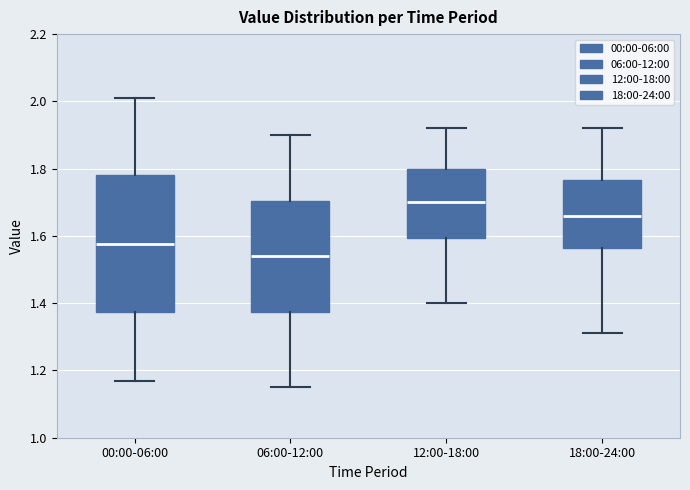

Reading left to right, read every box against the y-axis: the position of its median line, the range the box covers, and the ends of its whiskers. The values are not printed on the chart, so give them approximately, as read against the axis.

00:00-06:00: median 1.58, box 1.38 to 1.78, whiskers 1.18 to 2.02
06:00-12:00: median 1.54, box 1.38 to 1.70, whiskers 1.16 to 1.90
12:00-18:00: median 1.70, box 1.60 to 1.80, whiskers 1.40 to 1.92
18:00-24:00: median 1.66, box 1.56 to 1.76, whiskers 1.32 to 1.92